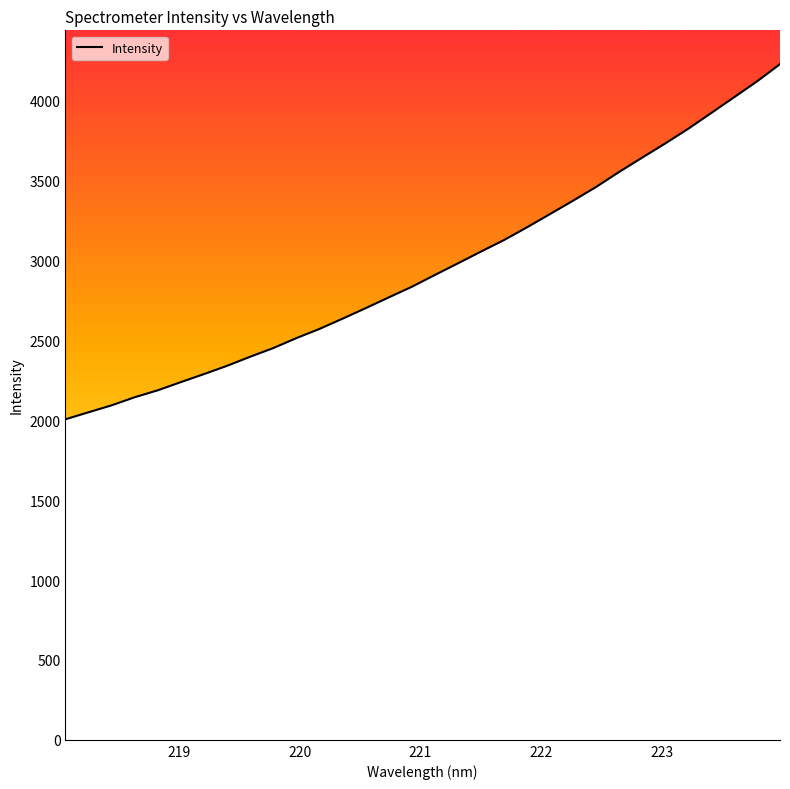

What is the maximum value shown in the chart?

4229.7